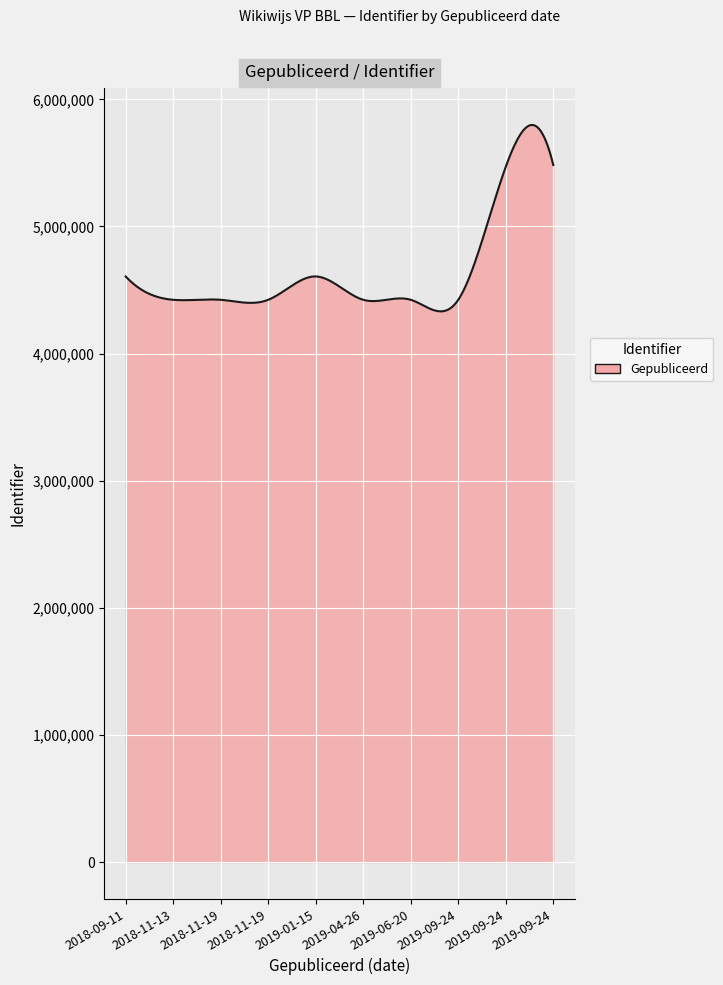

What is the greatest value displayed?

5798804.7